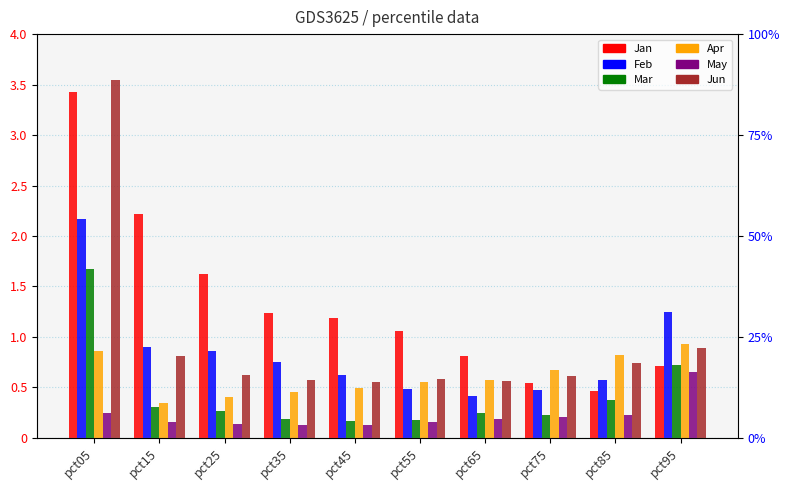

Between pct35 and pct45, which series saw the biggest shift?

Feb